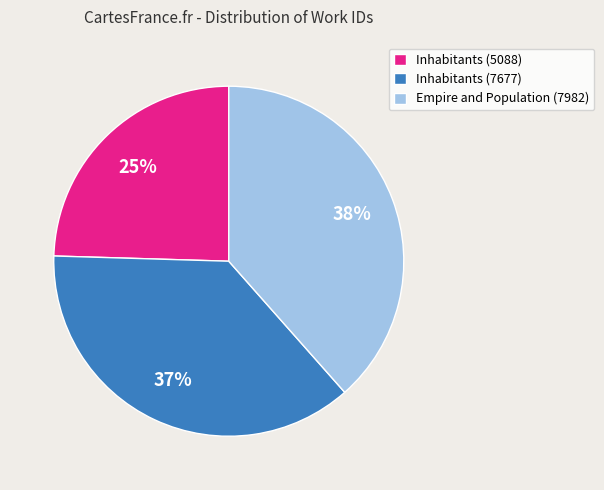

True or false: Inhabitants (7677) accounts for 37% of the total.

True